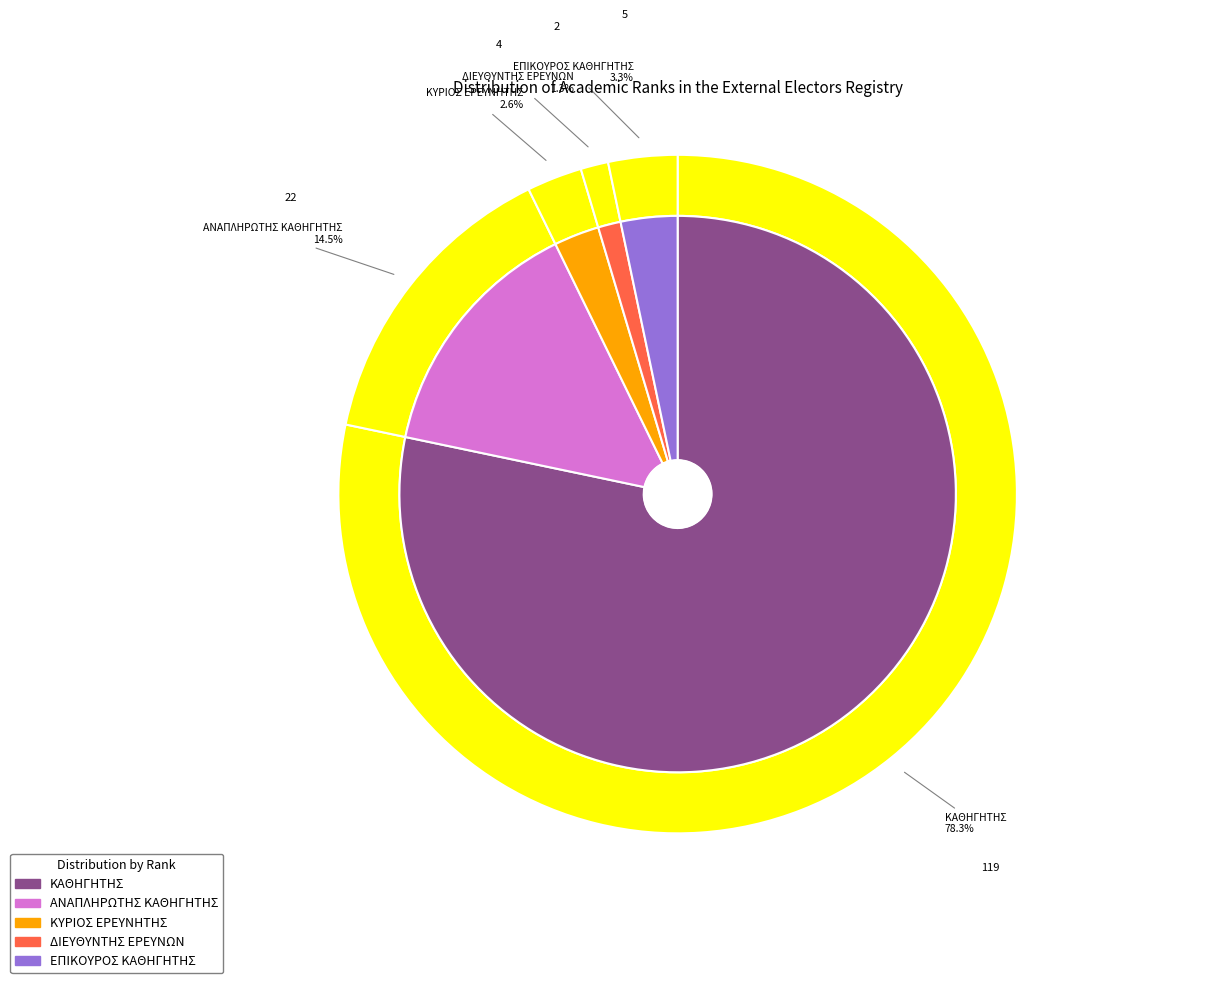

Which slice represents more than half of the pie?

ΚΑΘΗΓΗΤΗΣ